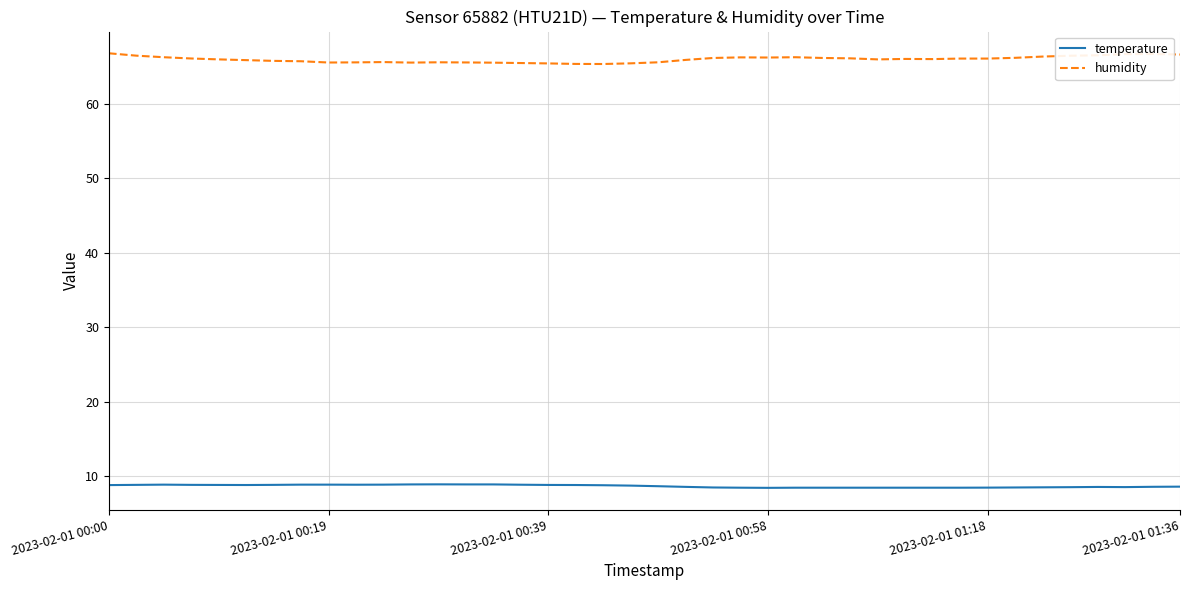

Which series has the largest total across all categories?

humidity